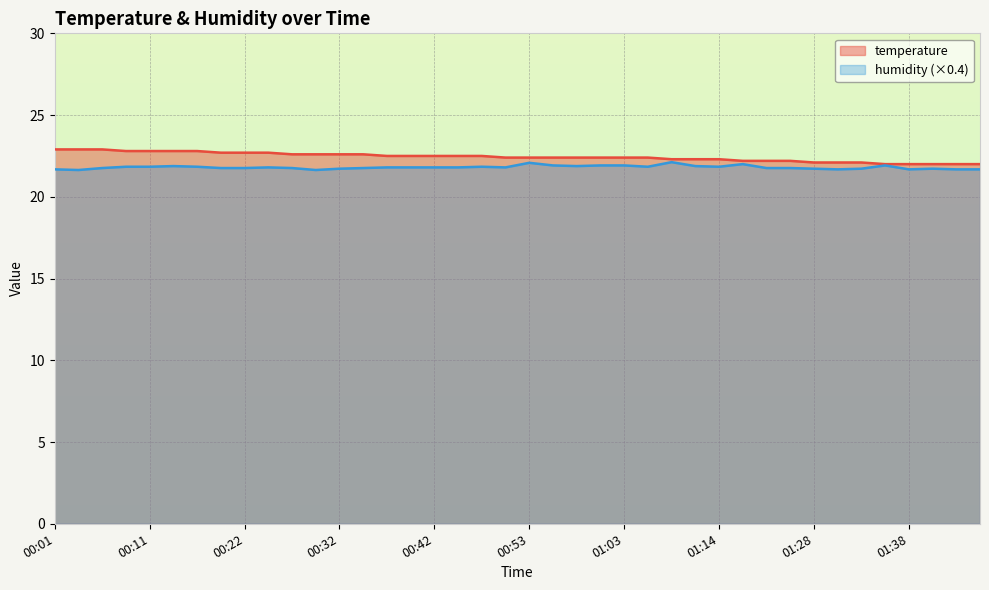

List the series in order of their peak value, lowest first.

humidity, temperature